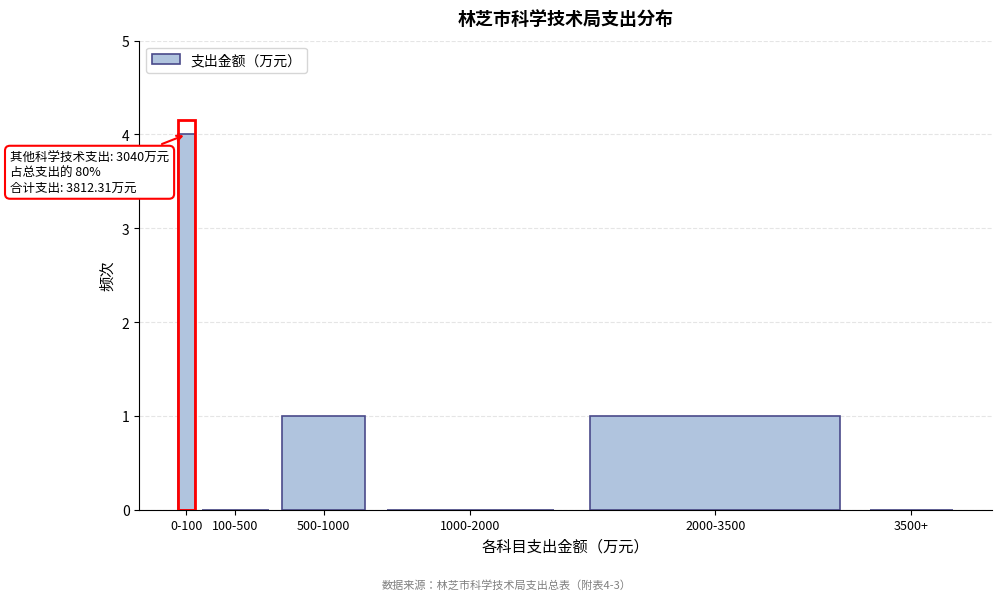

Reading right to left, transcribe all the data shown in this chart.

3500+=0	2000-3500=1	1000-2000=0	500-1000=1	100-500=0	0-100=4